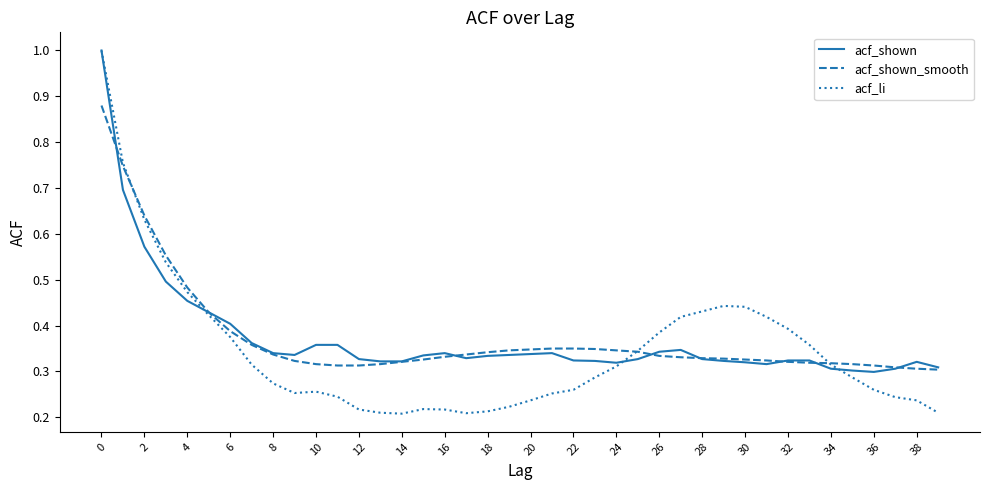

Which series has the largest range (max minus min)?

acf_li